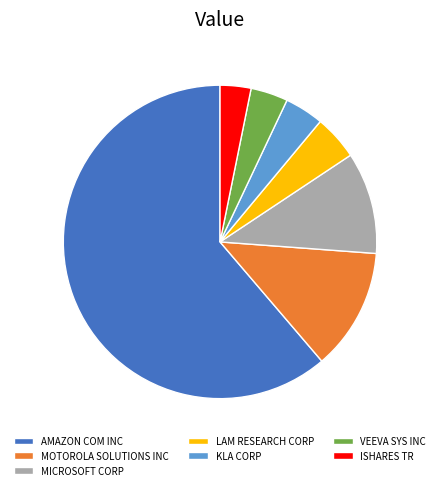

Does any single category account for the majority?

Yes